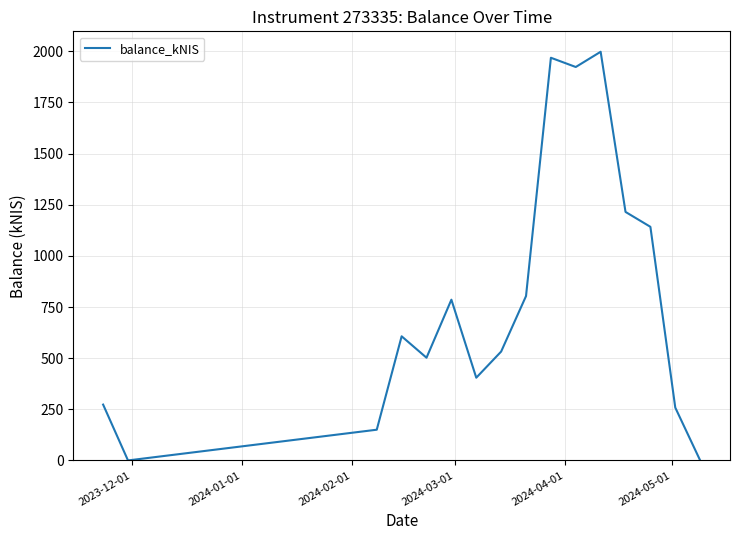

How many lines are shown in the chart?

1